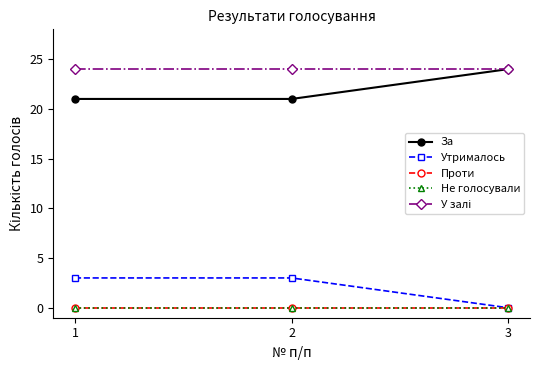

What is the value of the У залі point at the 2nd from the left?

24